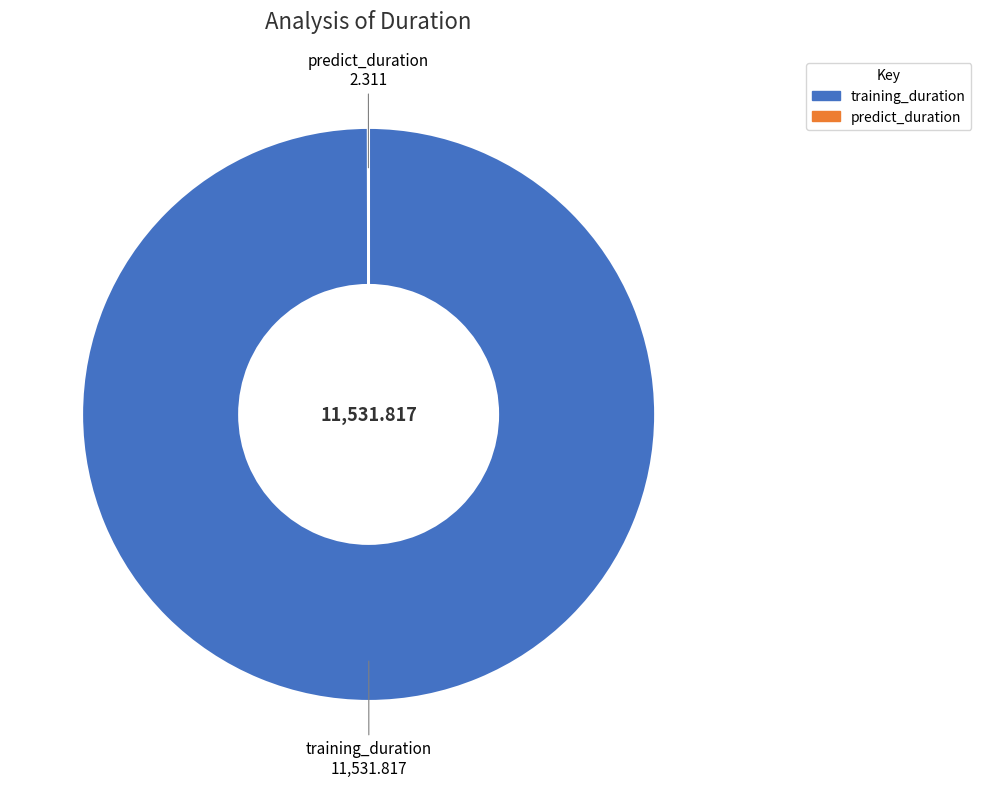

The training_duration slice represents 100% of the pie. True or false?

True